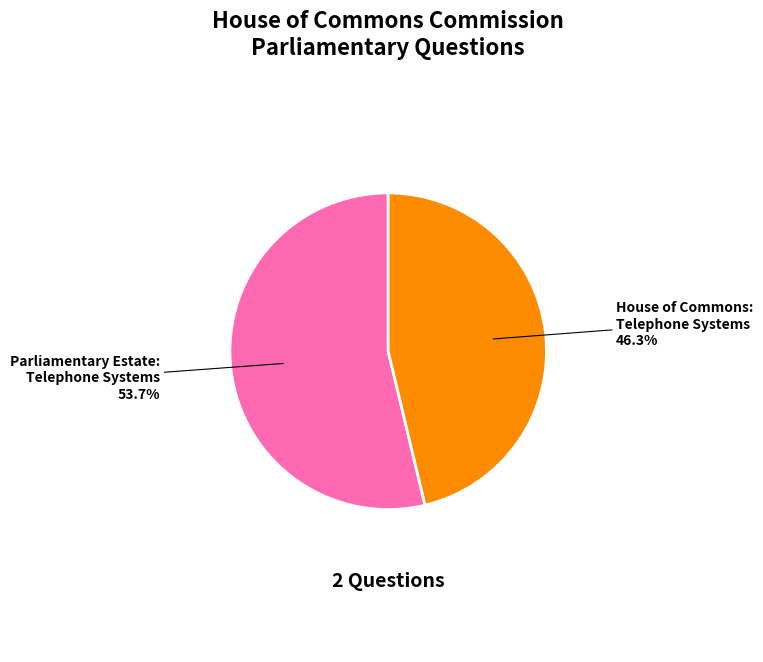

Which has a higher value, House of Commons: Telephone Systems or Parliamentary Estate: Telephone Systems?

Parliamentary Estate: Telephone Systems